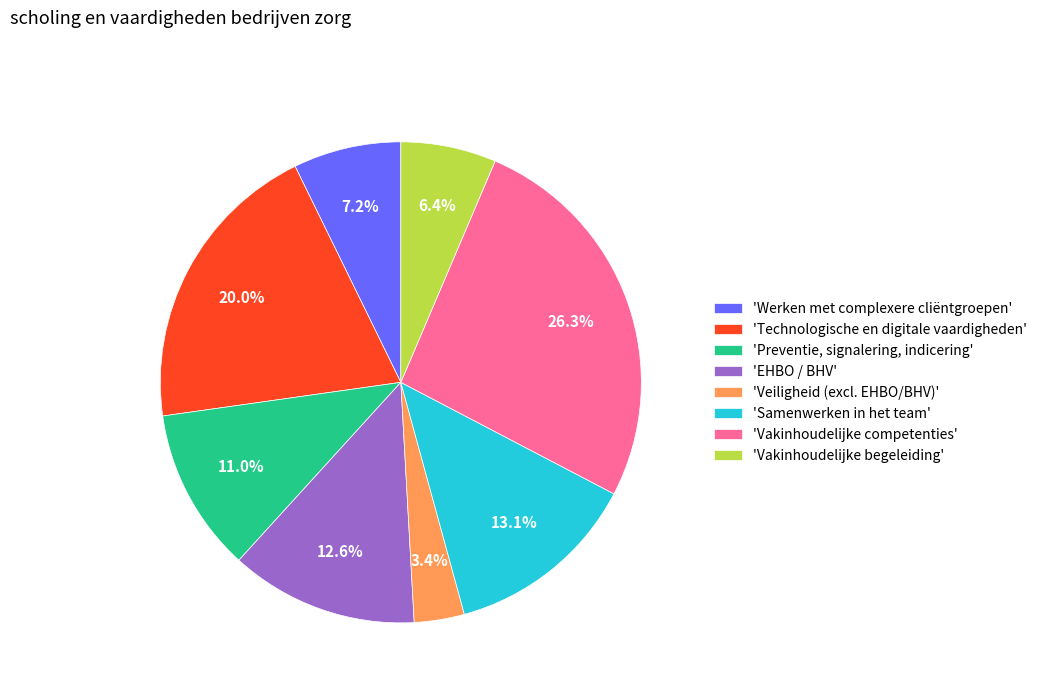

Which category has the smallest portion of the pie?

'Veiligheid (excl. EHBO/BHV)'